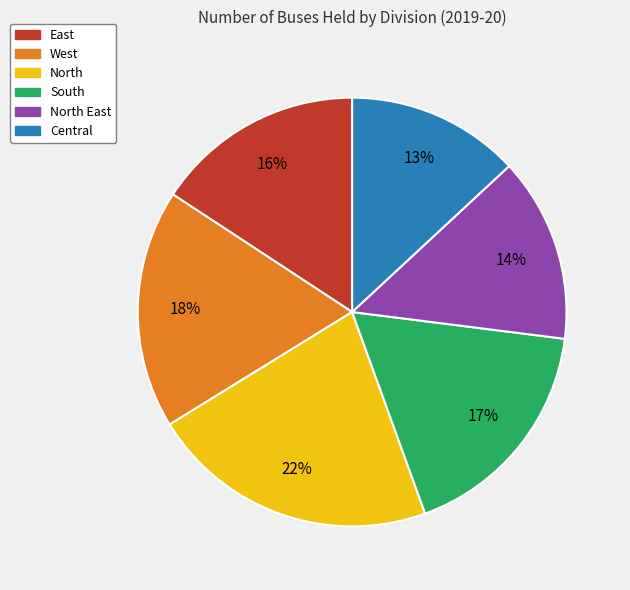

To the nearest percent, what is the average slice percentage?

17%